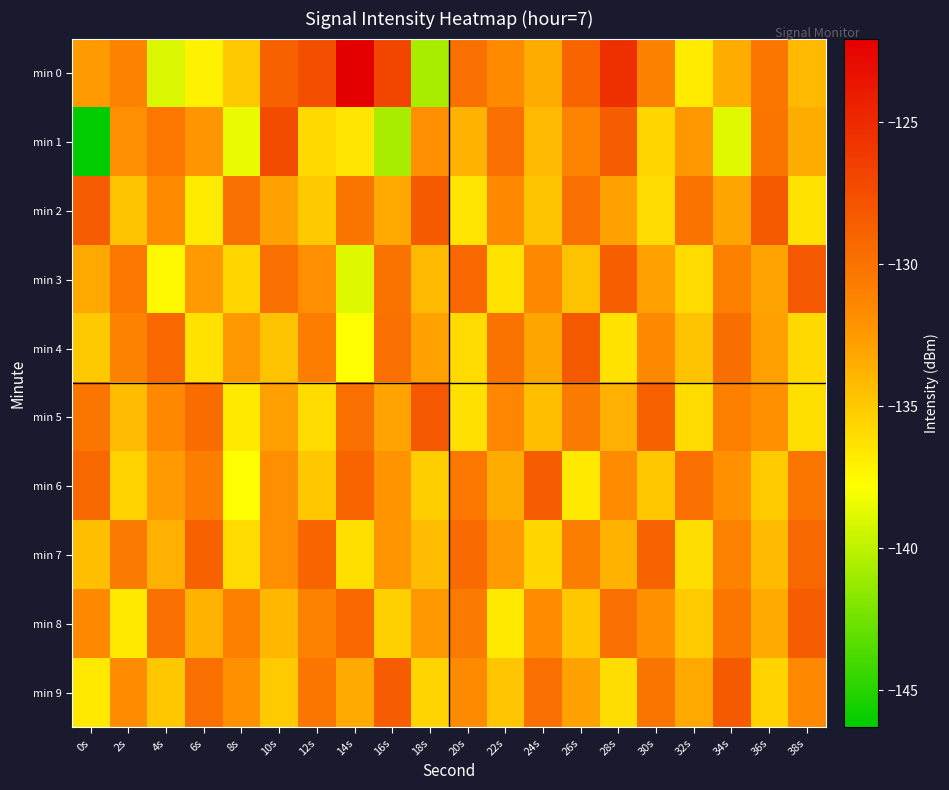

What is the difference between the highest and lowest values at 12s?

8.3